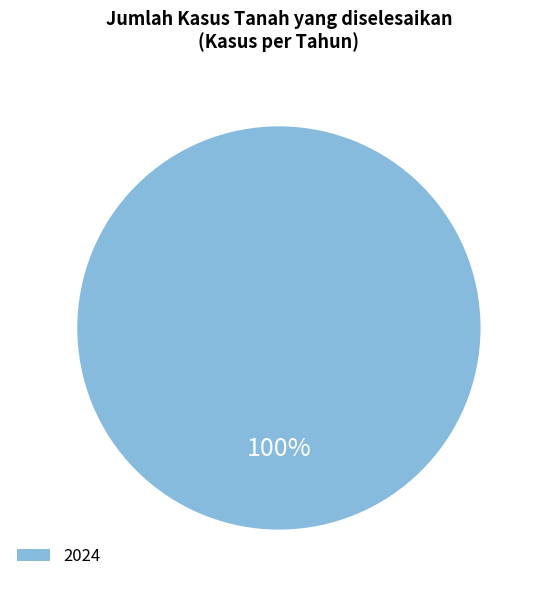

Rank the categories by value from lowest to highest.

2024